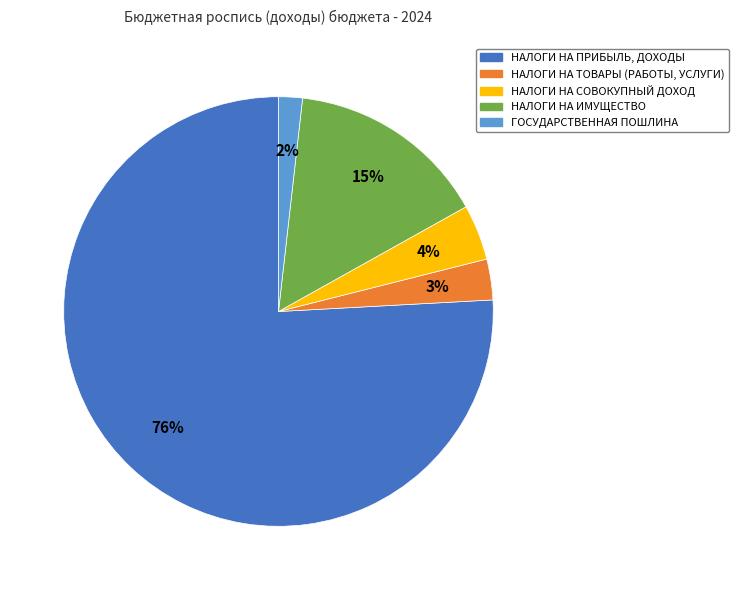

What is the smallest slice in the pie chart?

ГОСУДАРСТВЕННАЯ ПОШЛИНА